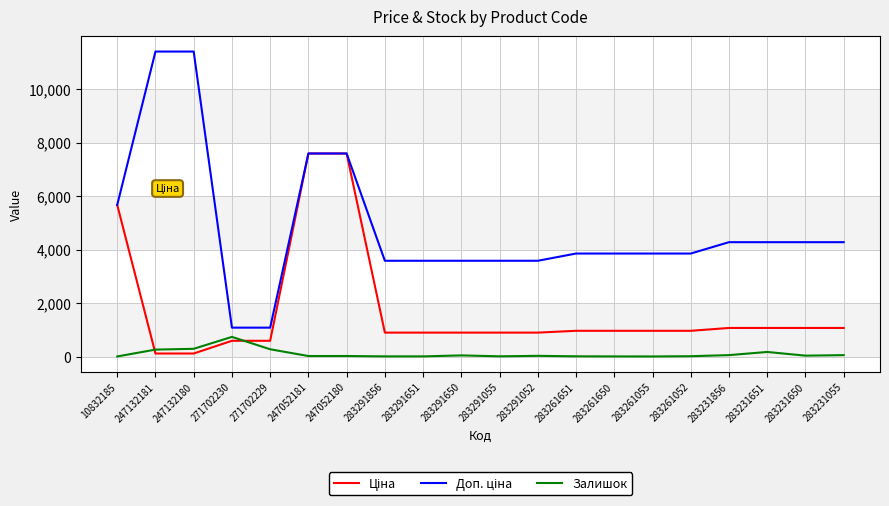

At which label does Залишок reach its peak?

271702230